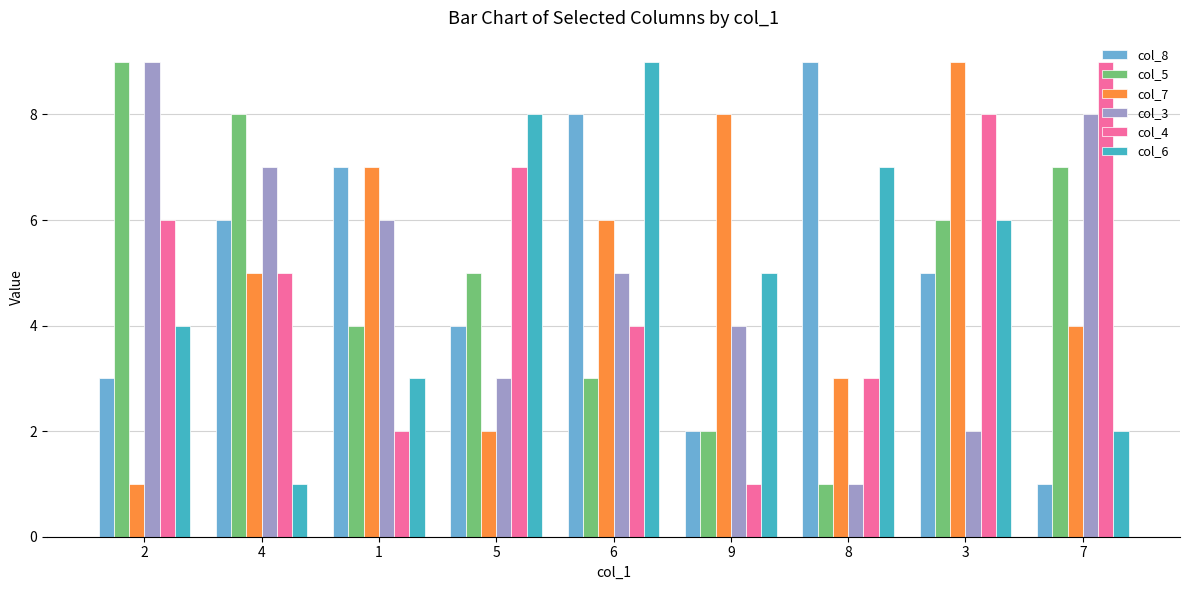

Reading left to right, transcribe all the data shown in this chart.

col_8: 3	6	7	4	8	2	9	5	1
col_5: 9	8	4	5	3	2	1	6	7
col_7: 1	5	7	2	6	8	3	9	4
col_3: 9	7	6	3	5	4	1	2	8
col_4: 6	5	2	7	4	1	3	8	9
col_6: 4	1	3	8	9	5	7	6	2